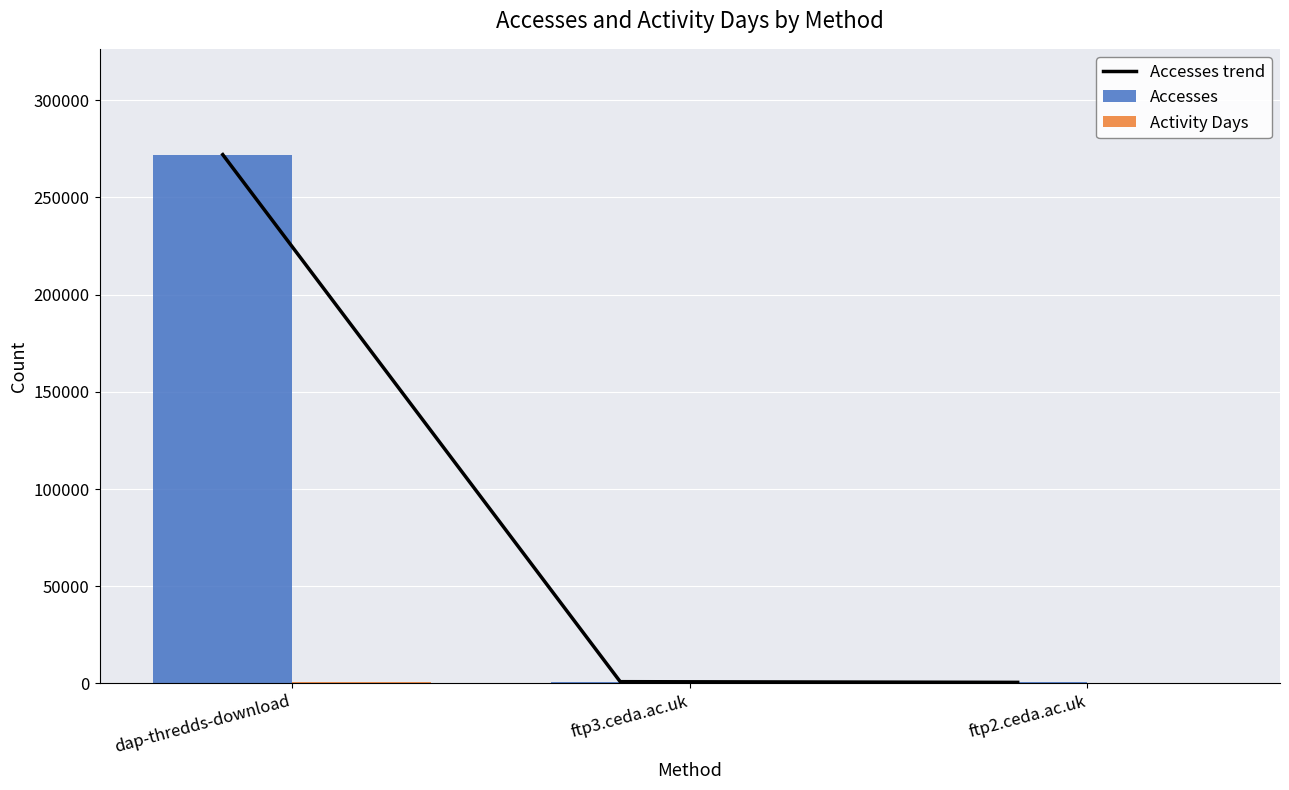

List the series in order of their peak value, lowest first.

Activity Days, Accesses trend, Accesses